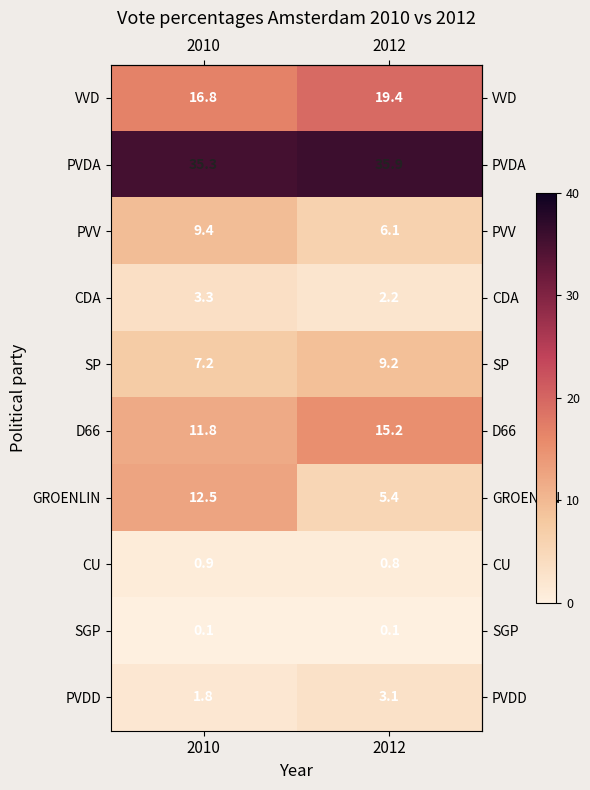

Which label corresponds to the largest value in the chart?

2012